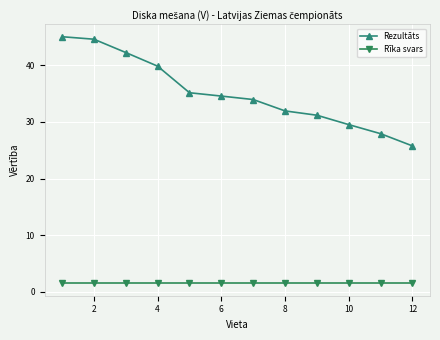

Which series has the largest range (max minus min)?

Rezultāts